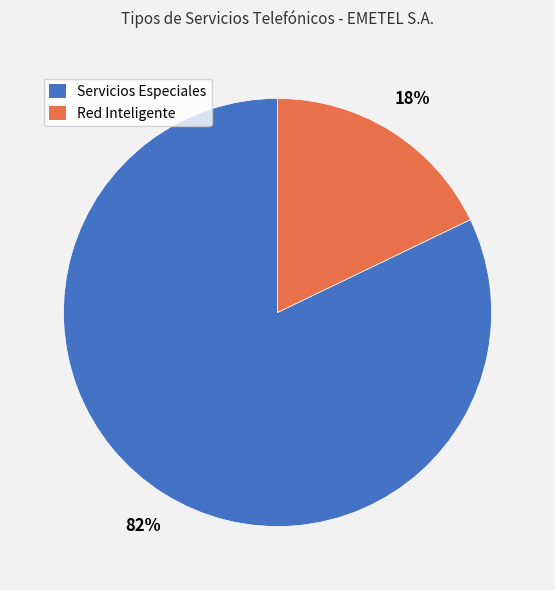

Which category has the smallest portion of the pie?

Red Inteligente